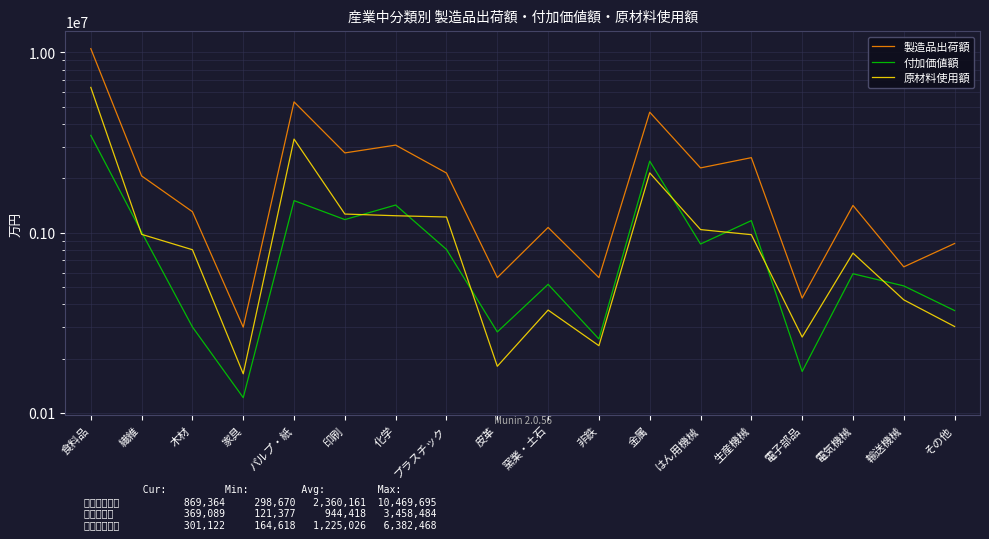

How many lines are shown in the chart?

3